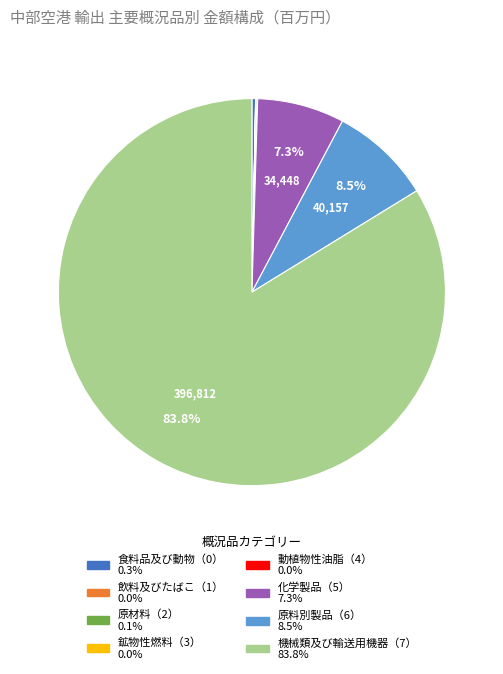

Which slice is the largest?

機械類及び輸送用機器（7）